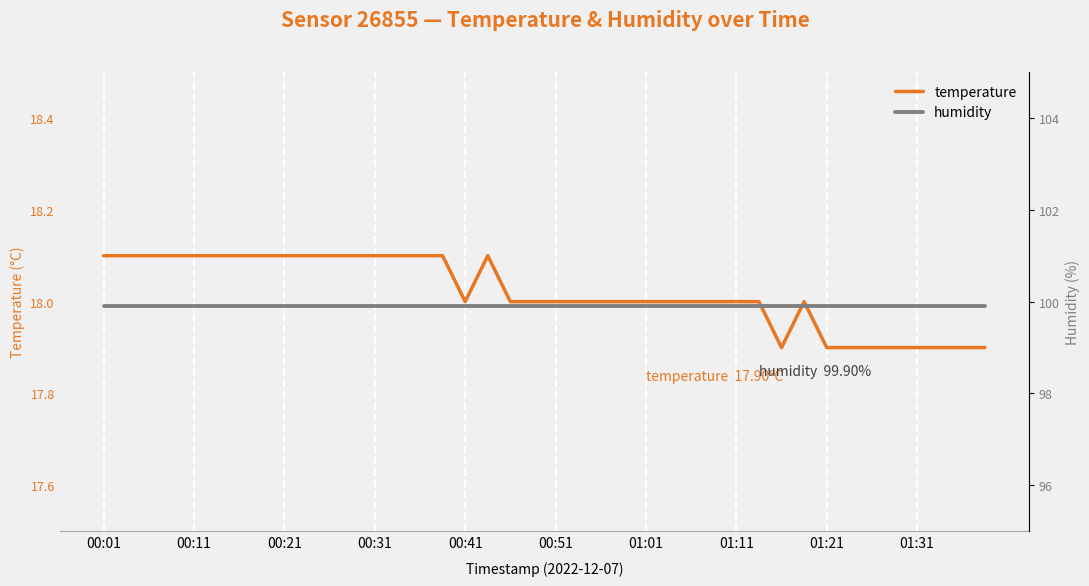

What is the total value across all series at 29?

117.9